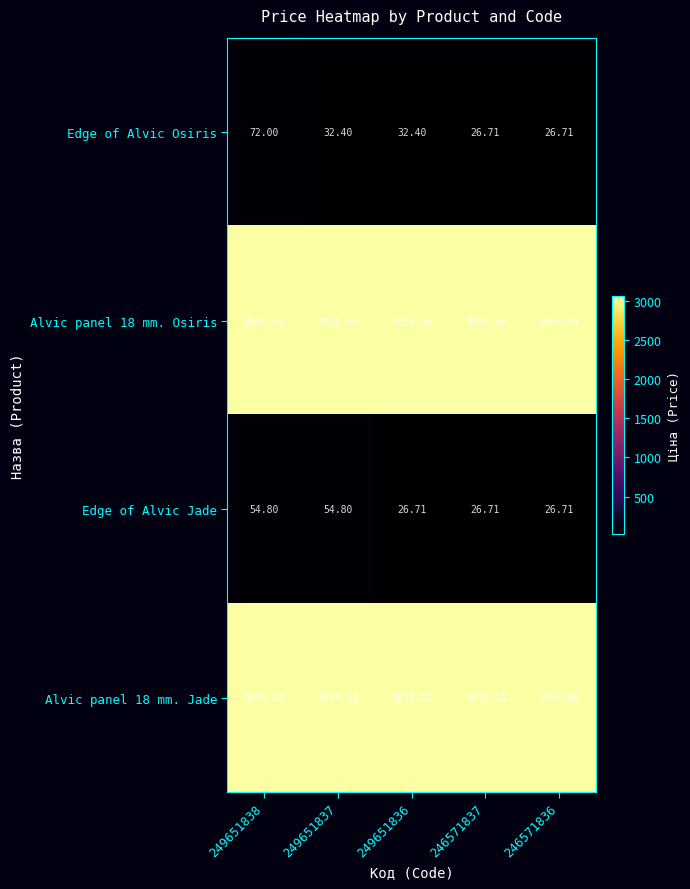

Between 249651838 and 246571836, which series saw the biggest shift?

Edge of Alvic Osiris